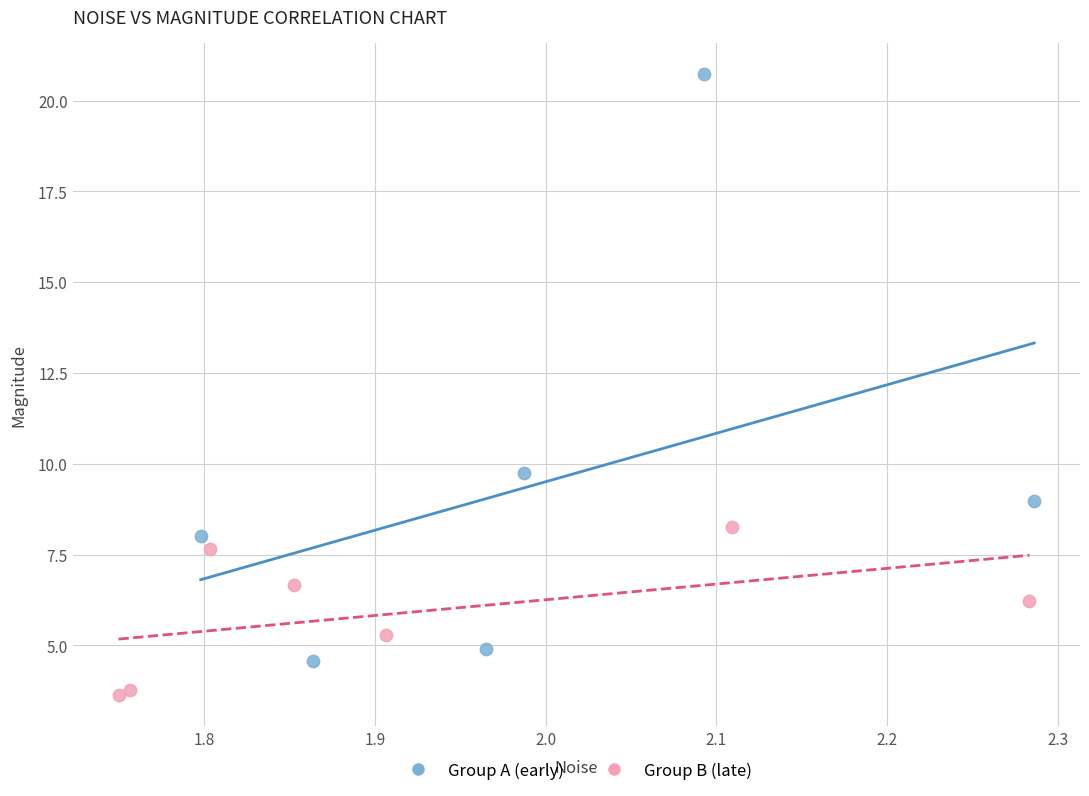

Which series has the largest Y range (max minus min)?

Group A (early)